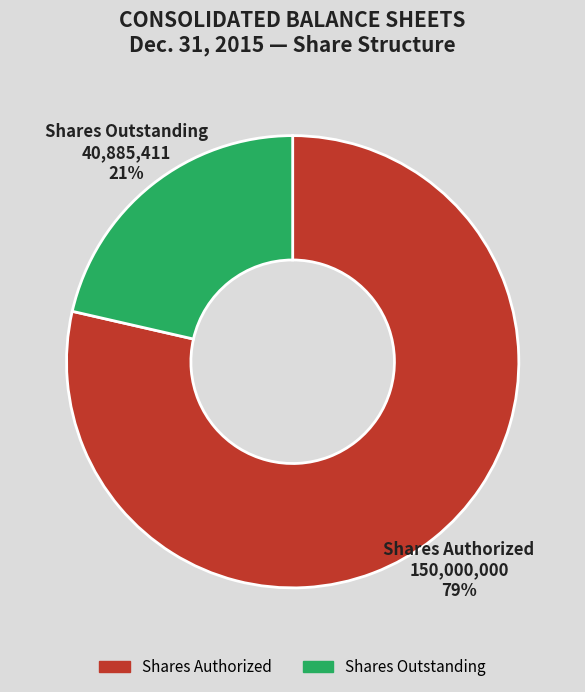

Count the number of slices in the pie.

2